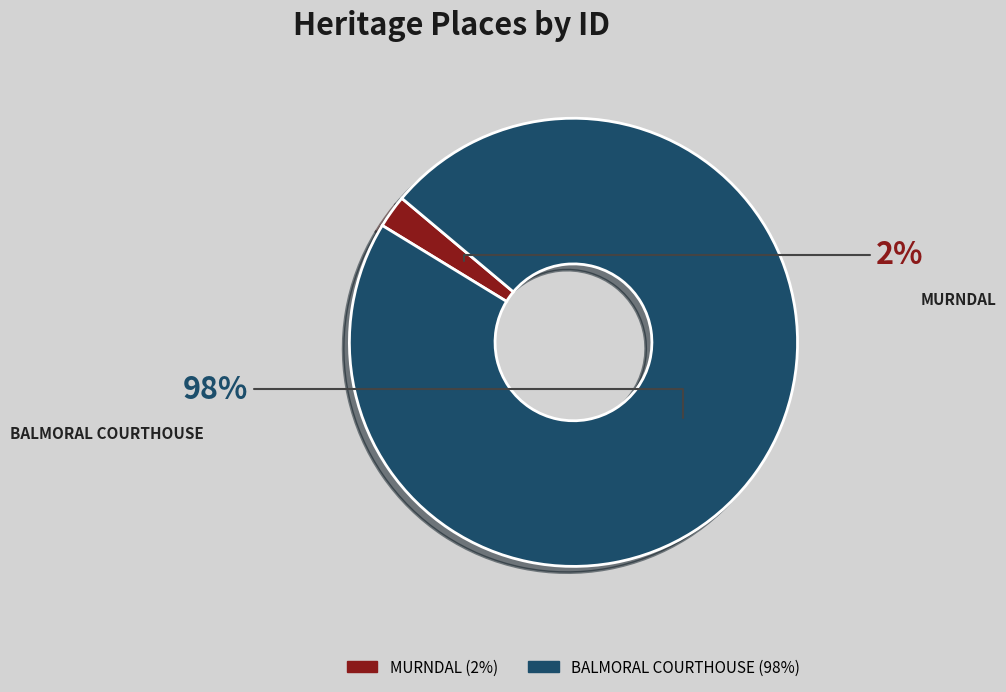

To the nearest percent, what is the combined percentage of MURNDAL and BALMORAL COURTHOUSE?

100%